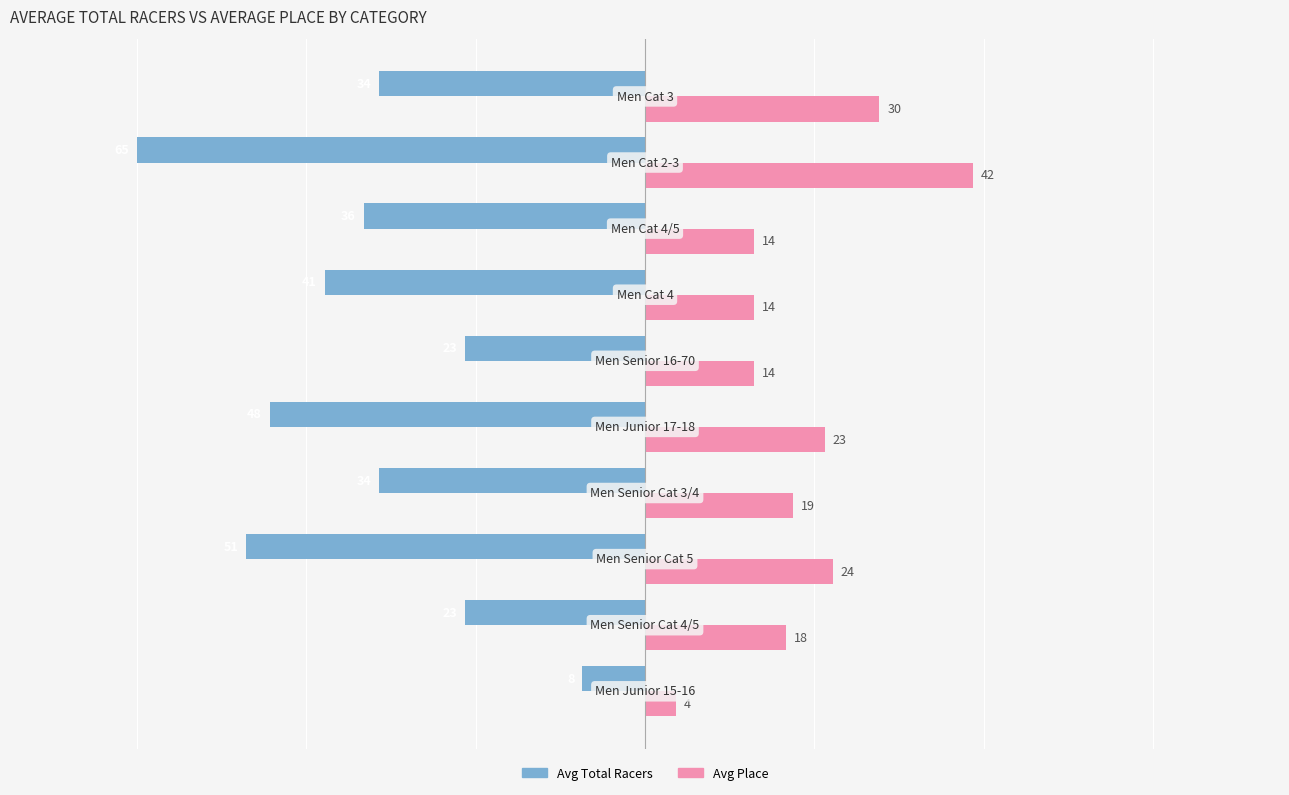

What is the minimum value for Avg Place?

4